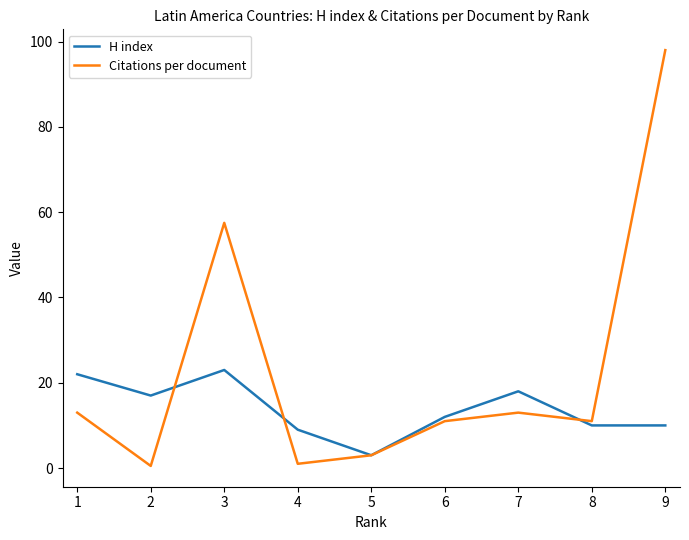

Which series has the largest total across all categories?

Citations per document